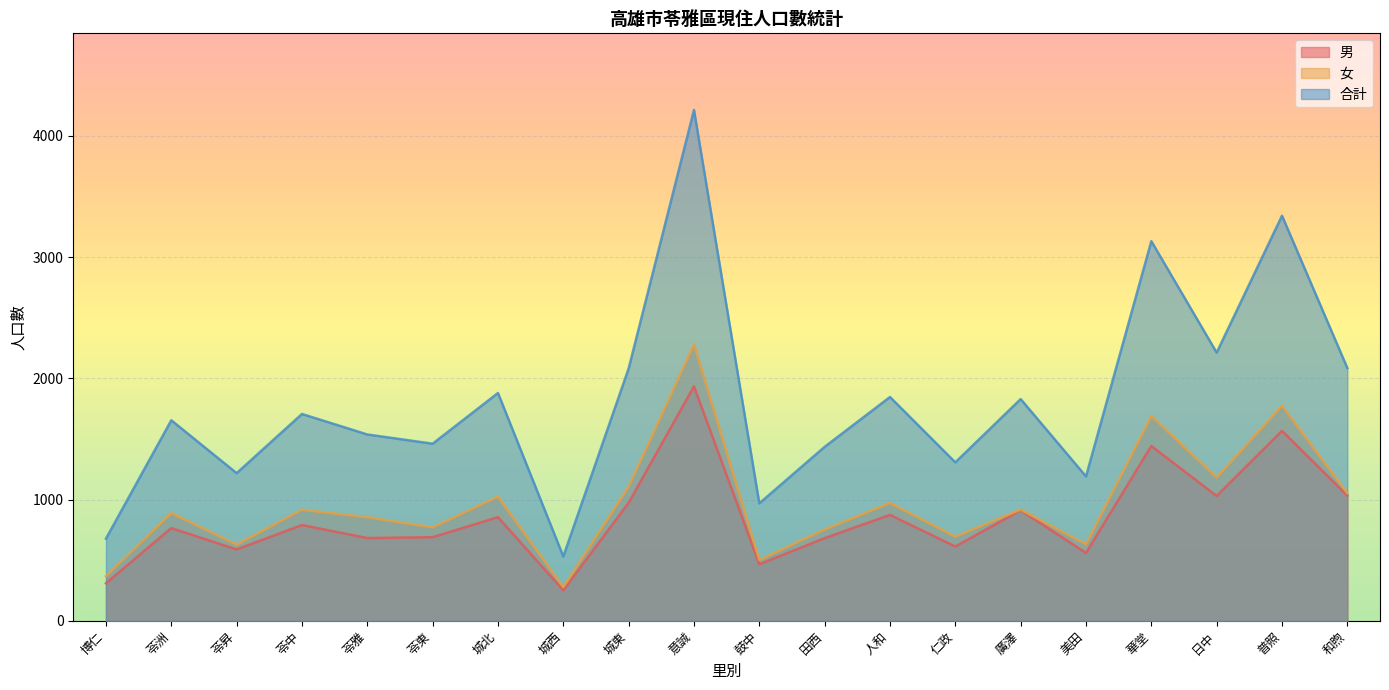

Which series has the widest spread of values?

合計